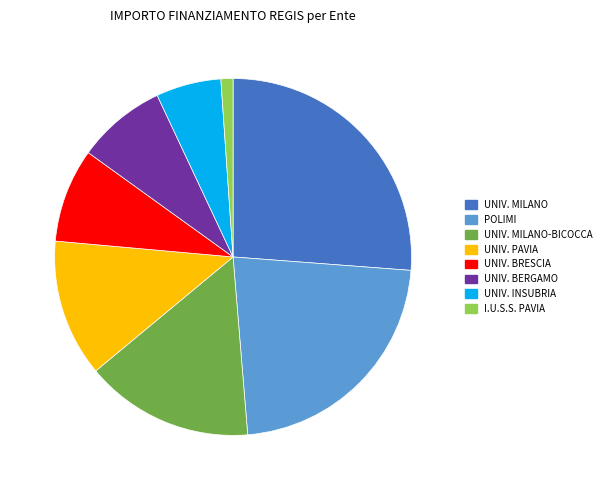

Between I.U.S.S. PAVIA and UNIV. MILANO-BICOCCA, which is larger?

UNIV. MILANO-BICOCCA